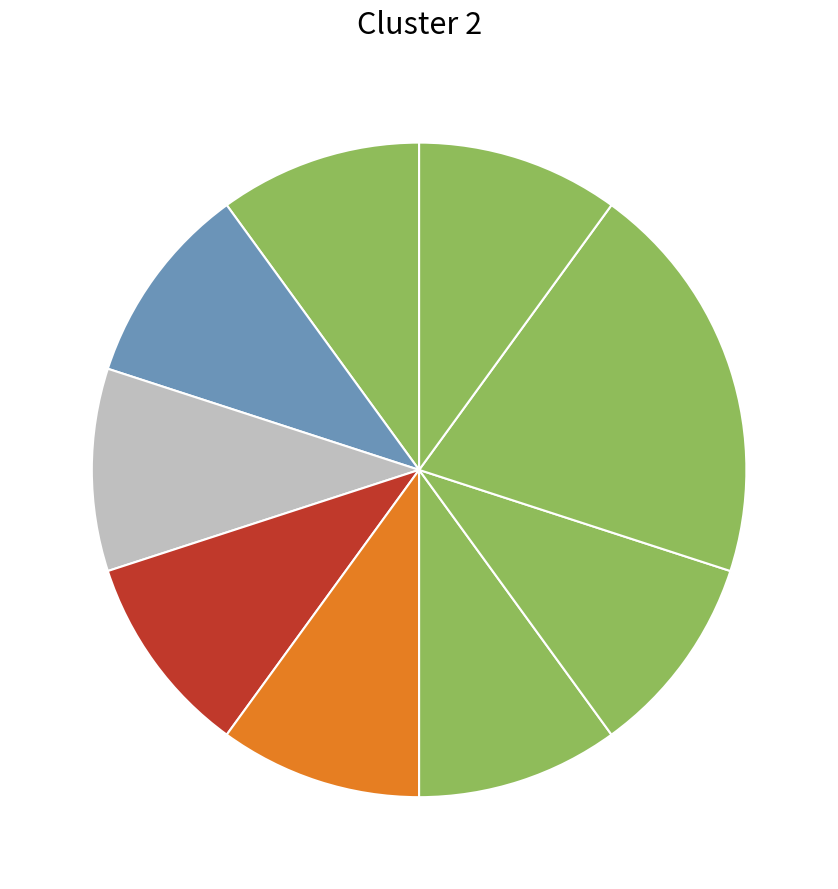

How many segments does this pie chart have?

9